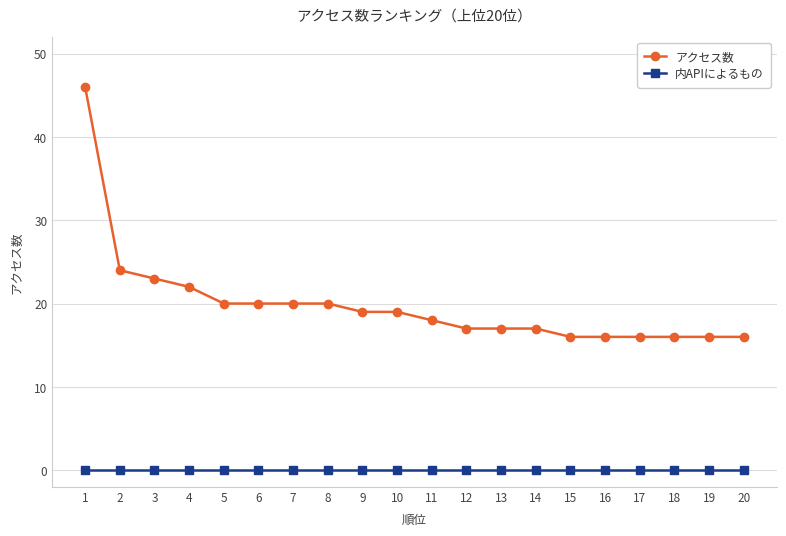

What is the value of the アクセス数 point at the 7th from the left?

20